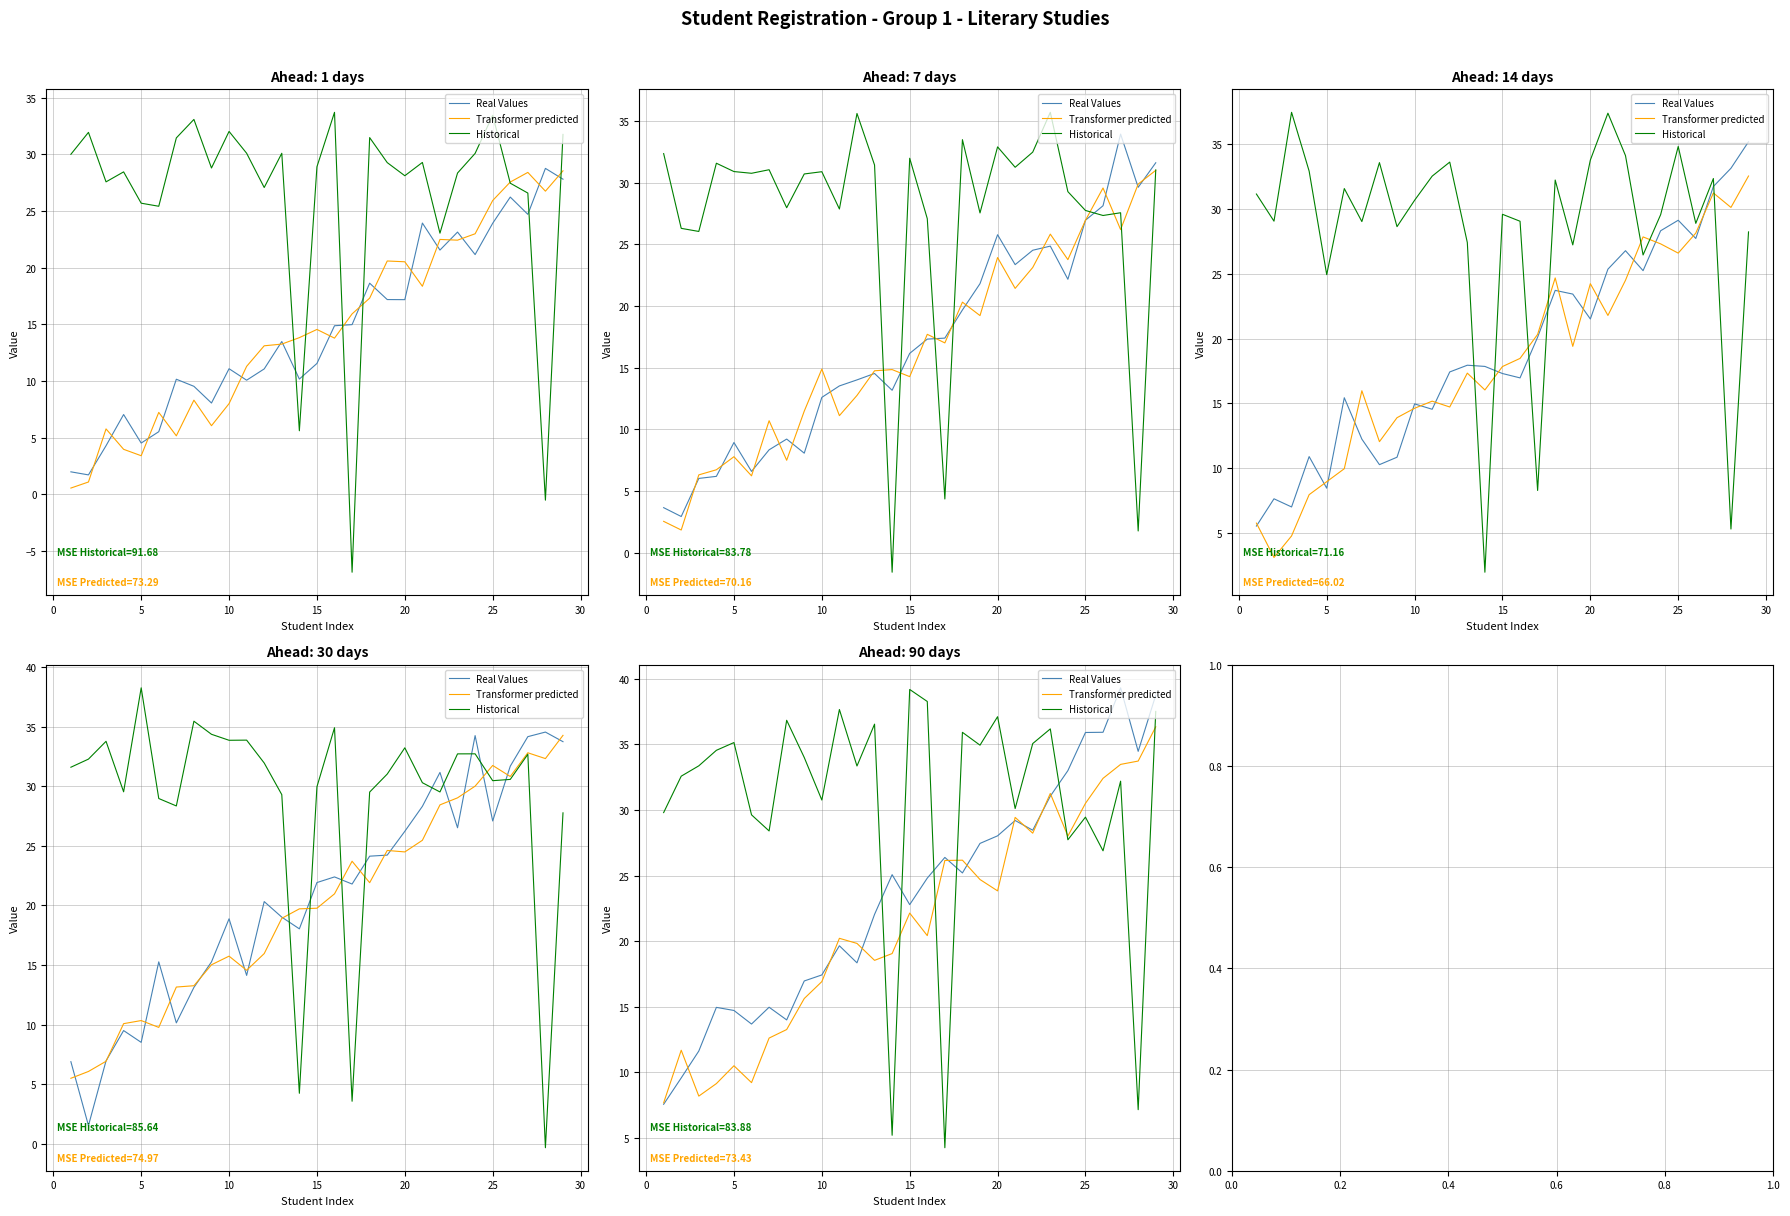

Is the value of Transformer predicted at 10 greater than the value of Historical at 30?

No